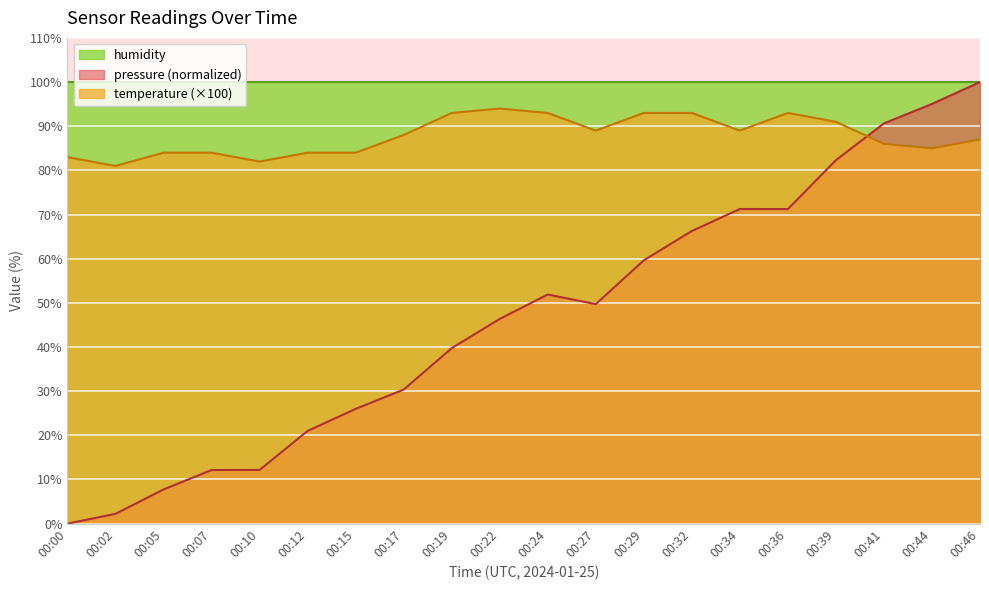

The value of temperature at 00:12 is 37.0. True or false?

False